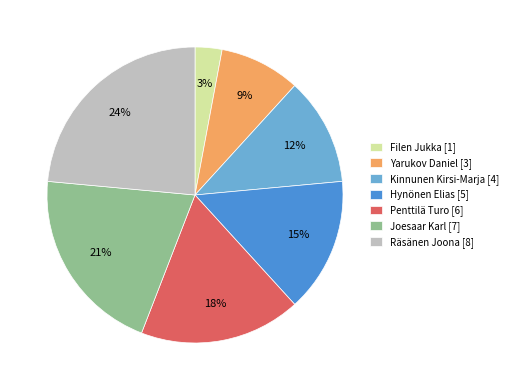

Which has a higher value, Yarukov Daniel or Räsänen Joona?

Räsänen Joona